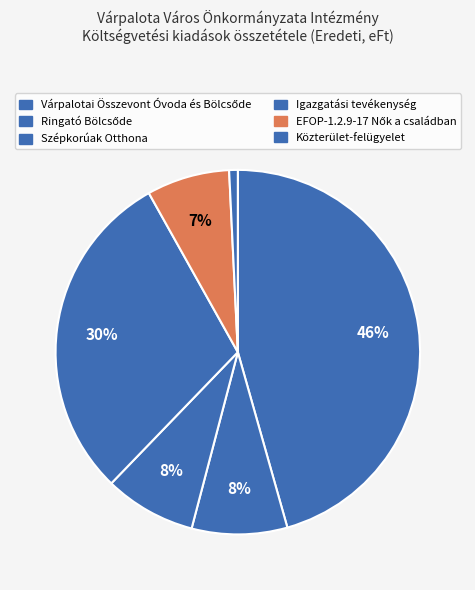

Count the number of slices in the pie.

6